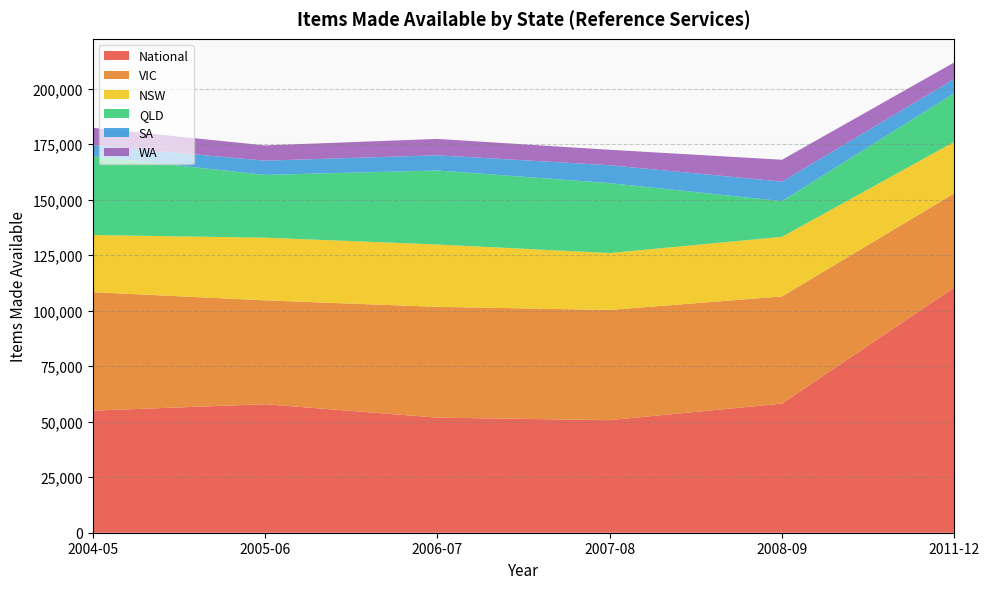

Reading left to right, transcribe all the data shown in this chart.

National: 55003	57892	51851	50724	58171	110534
VIC: 53370	46796	49906	49633	48294	42381
NSW: 25725	28232	28090	25640	26831	23222
QLD: 35483	28285	33349	31504	16084	21928
SA: 5000	6414	6845	8062	8794	6362
WA: 7835	6874	7380	6962	9853	7477